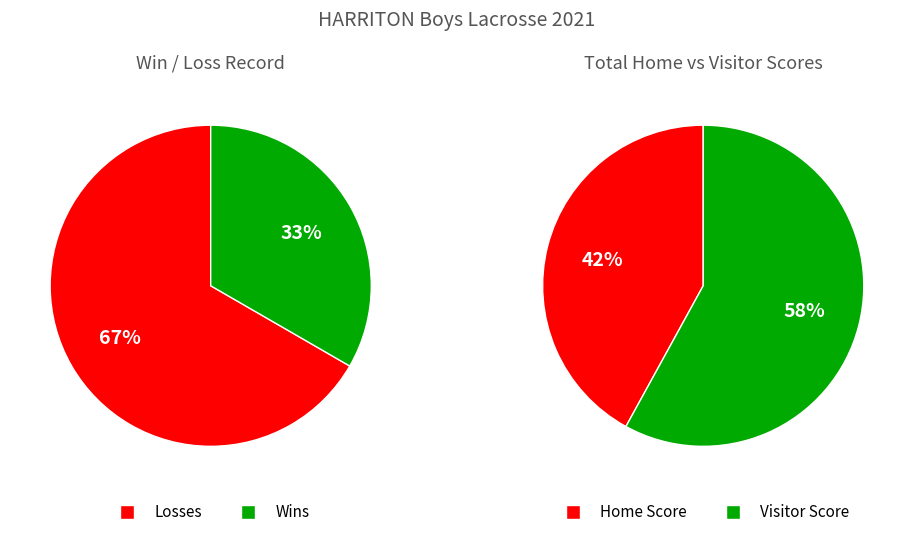

True or false: RIDLEY accounts for 17% of the total.

False